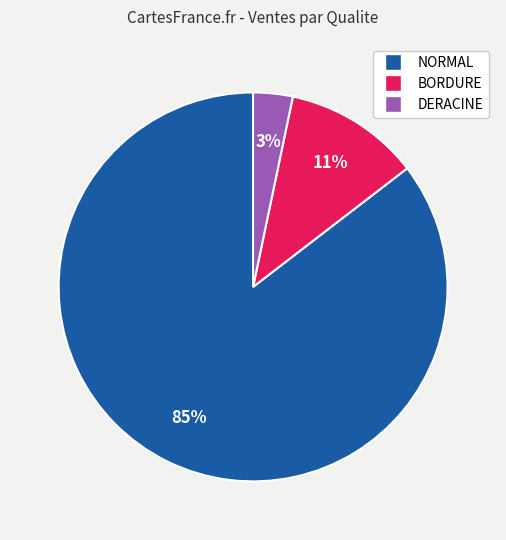

Is there a majority slice in this chart?

Yes